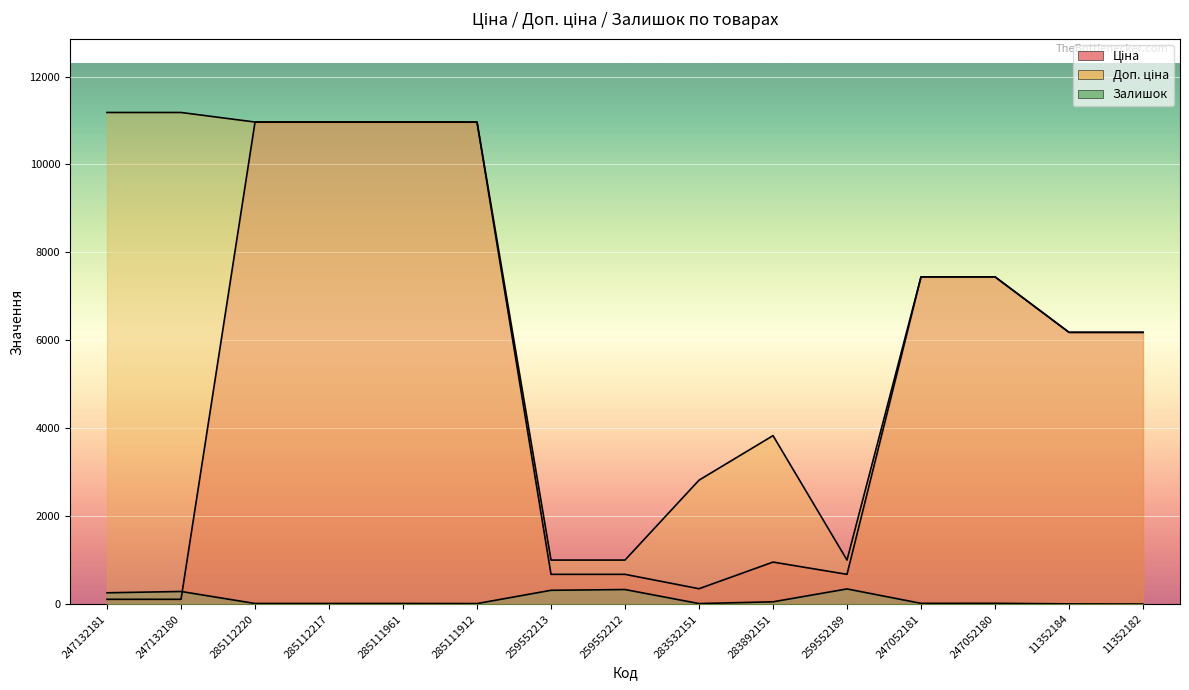

What is the difference between the maximum and minimum values in the Ціна series?

10852.6